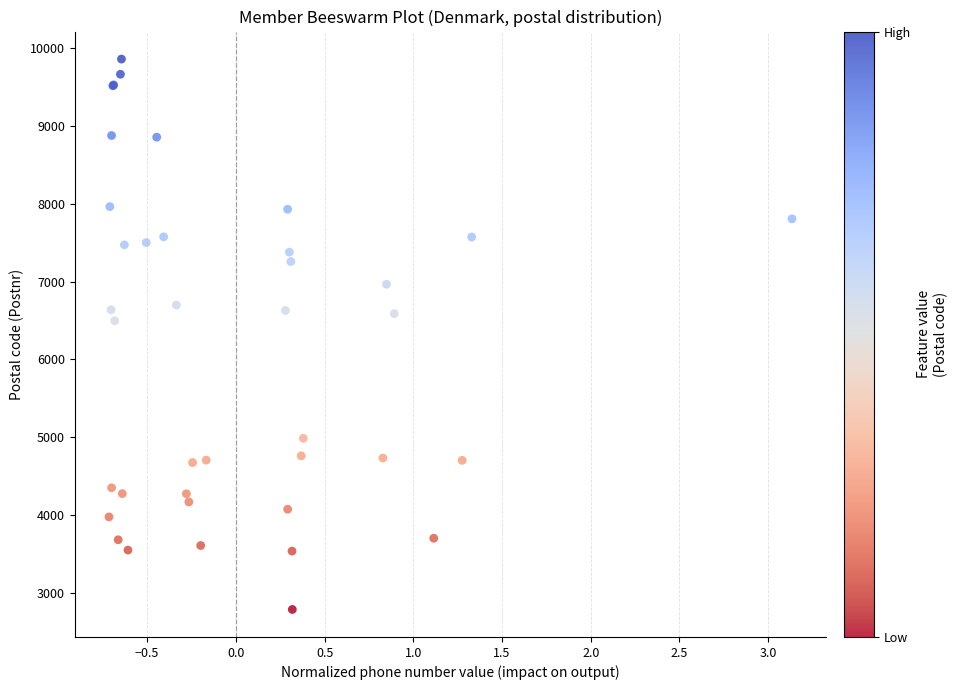

What Y value in the scatter plot is closest to 6322?

6495.9